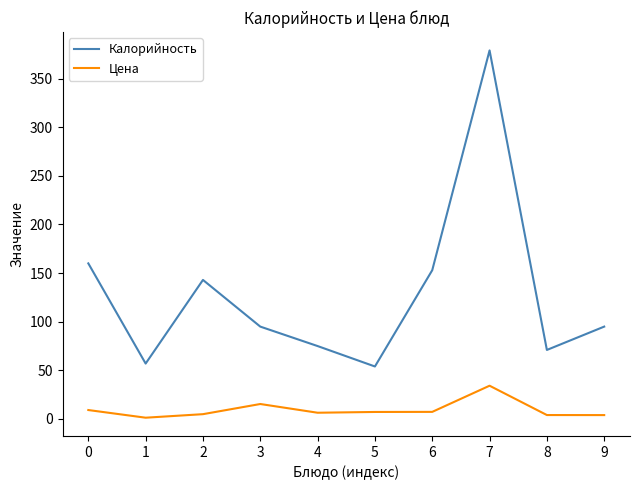

The value of Калорийность at 4 is 75.0. True or false?

True